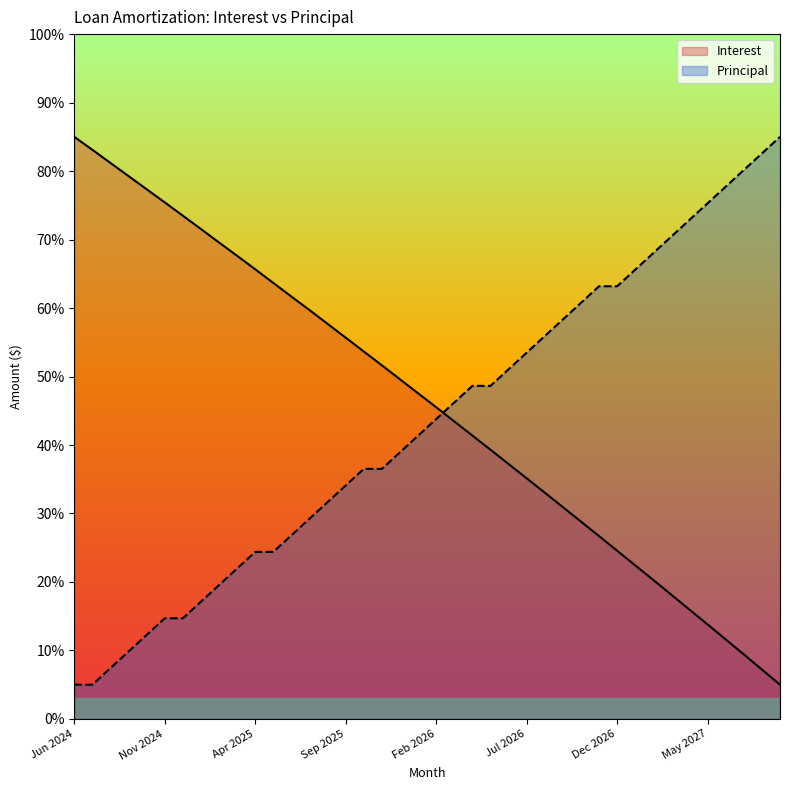

Which series has the widest spread of values?

Interest